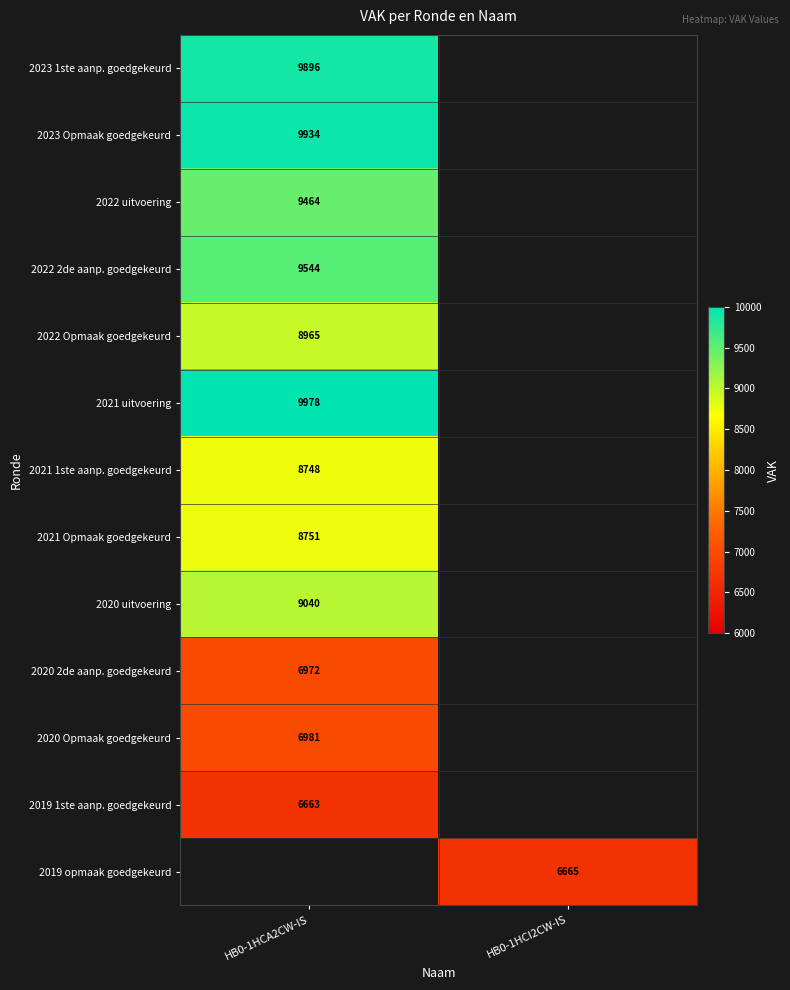

Between HB0-1HCI2CW-IS and HB0-1HCA2CW-IS, which is larger?

HB0-1HCA2CW-IS